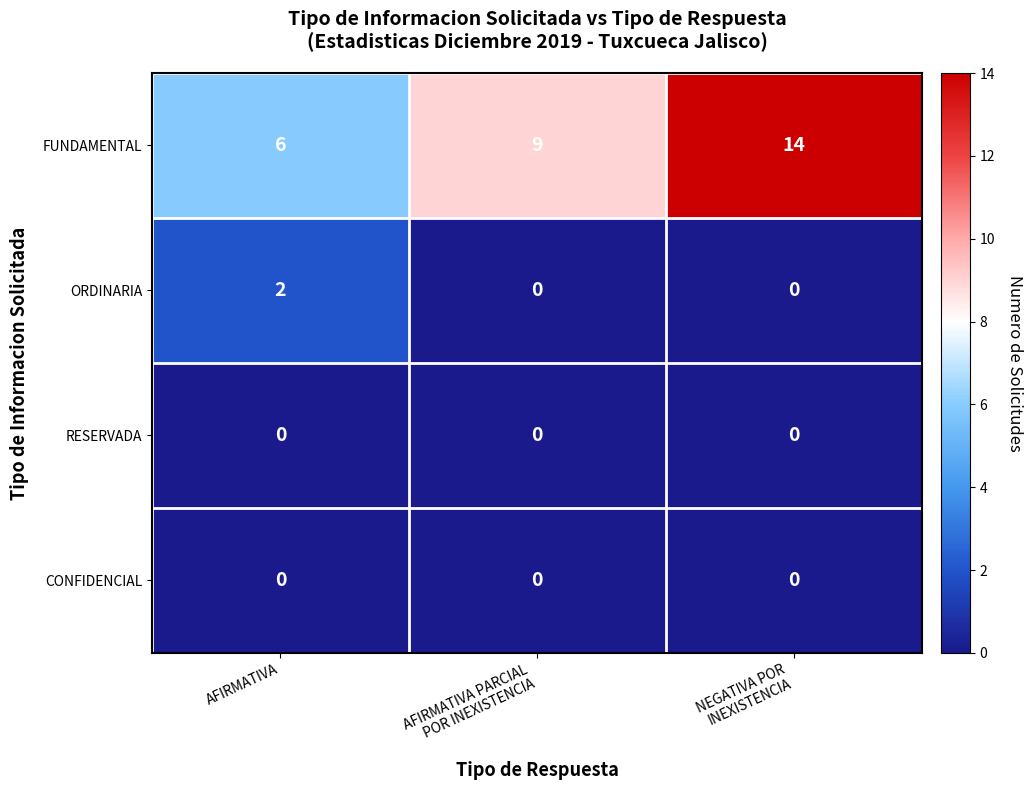

The value of FUNDAMENTAL at AFIRMATIVA is 6. True or false?

True